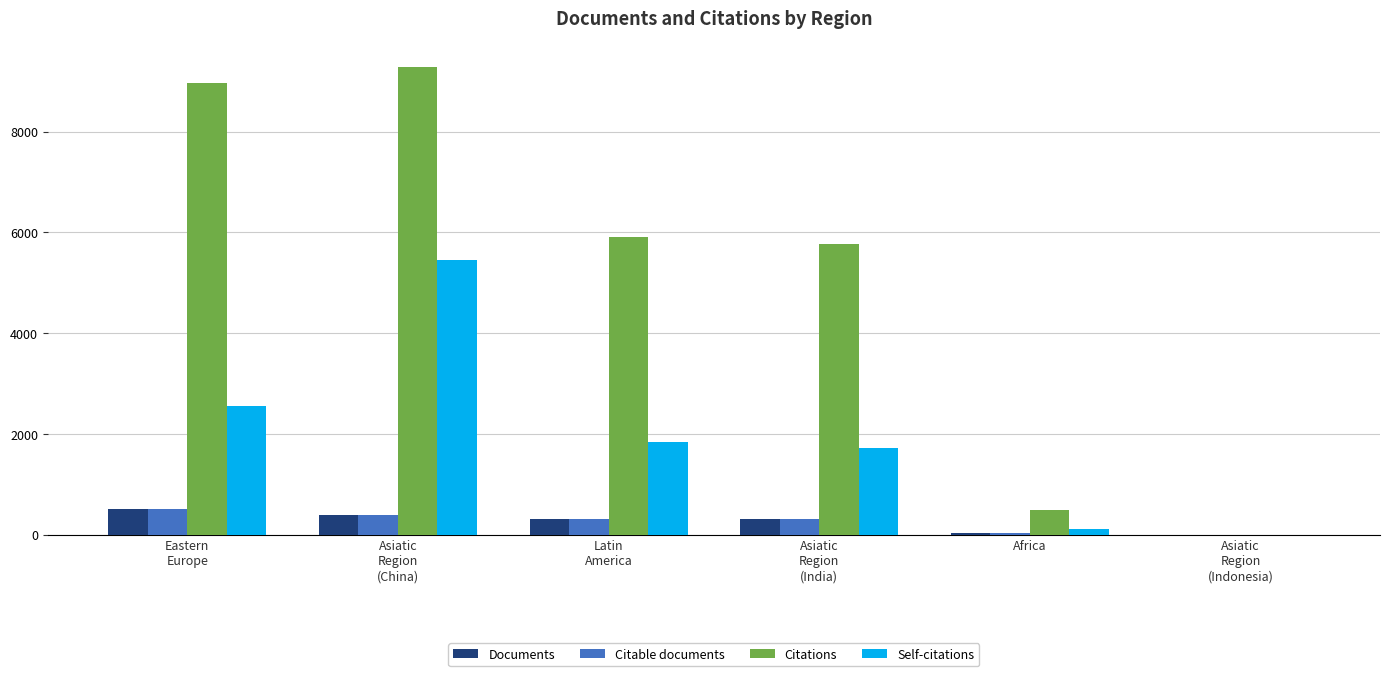

Which label corresponds to the largest value in the chart?

Asiatic
Region
(China)